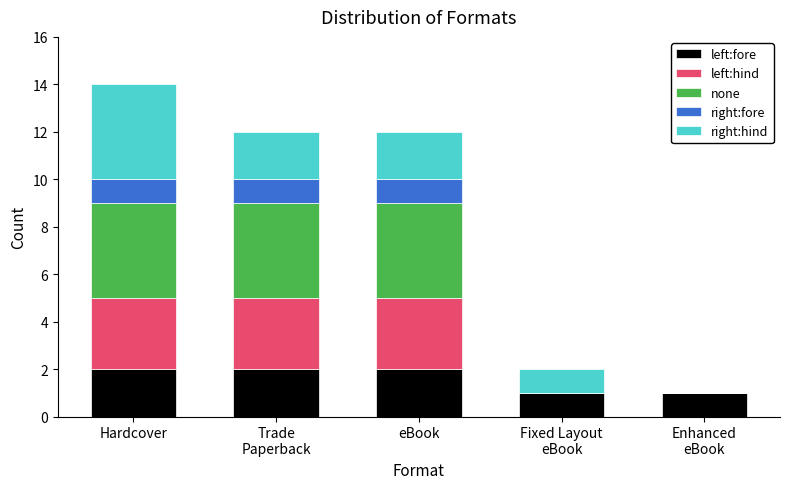

What is the total value across all series at eBook?

12